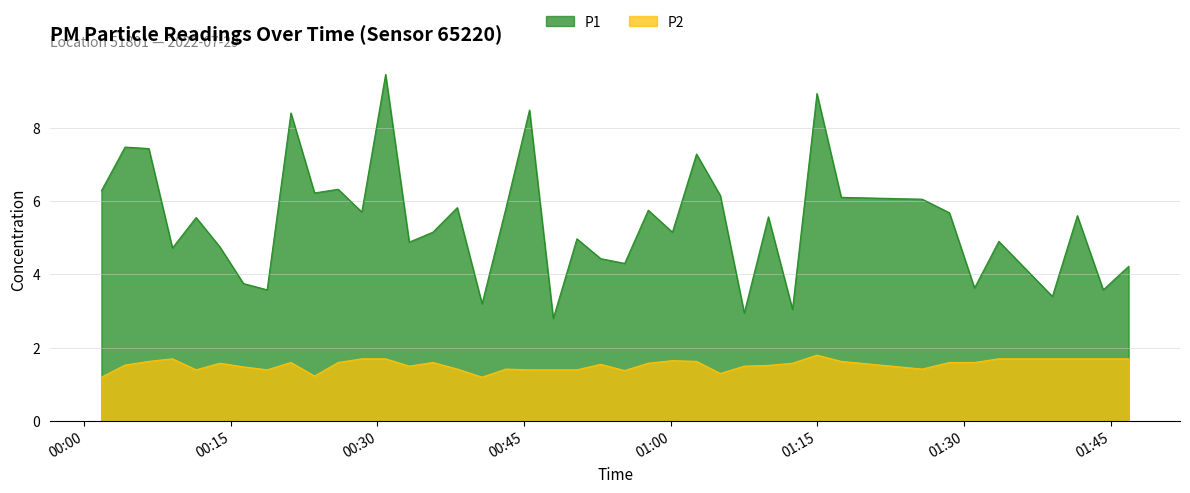

How many data points in P1 are less than 5?

17